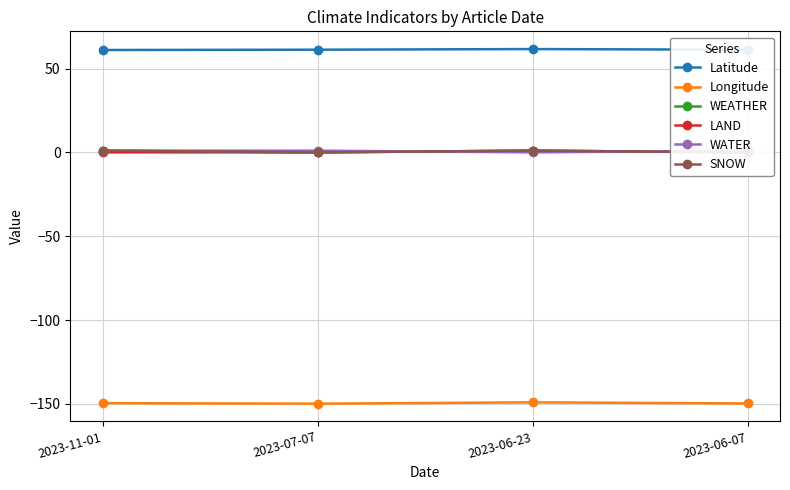

At which label is LAND closest to 0?

2023-11-01